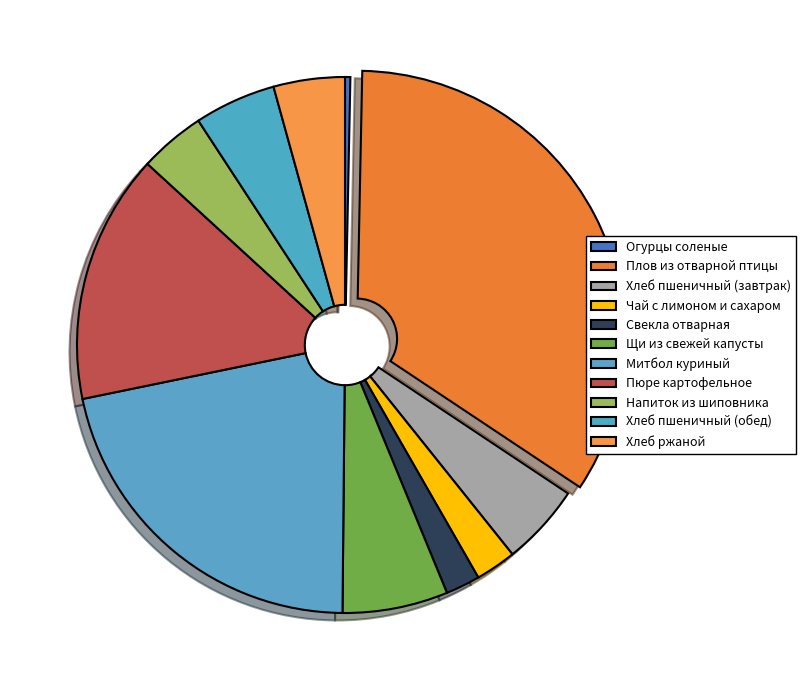

What is the largest slice in the pie chart?

Плов из отварной птицы